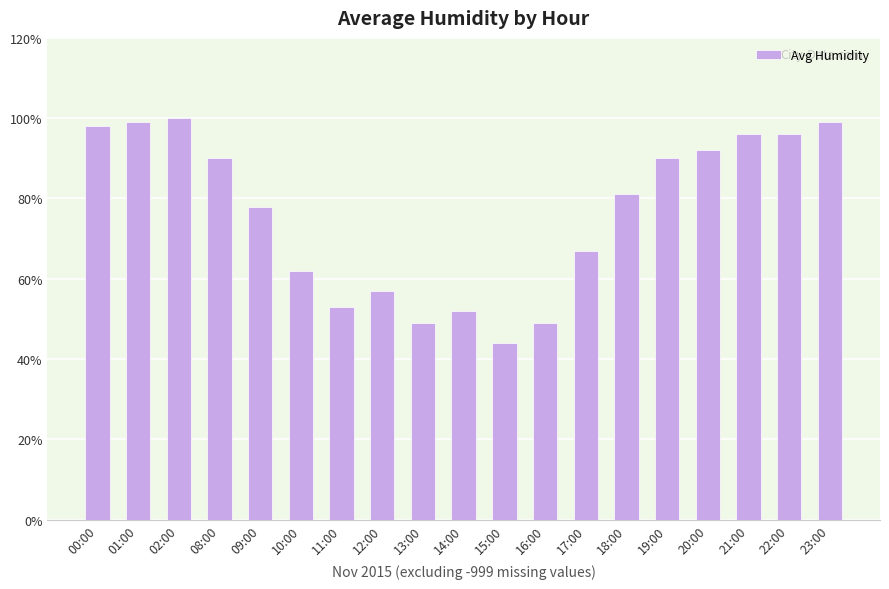

Reading left to right, what are all the values shown in this chart?

98	99	100	90	78	62	53	57	49	52	44	49	67	81	90	92	96	96	99